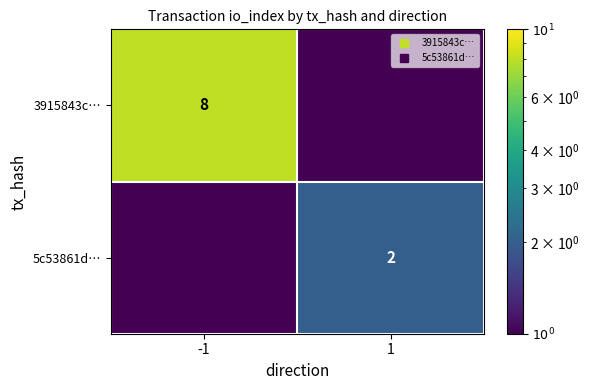

List the series in order of their overall mean, highest first.

3915843c…, 5c53861d…